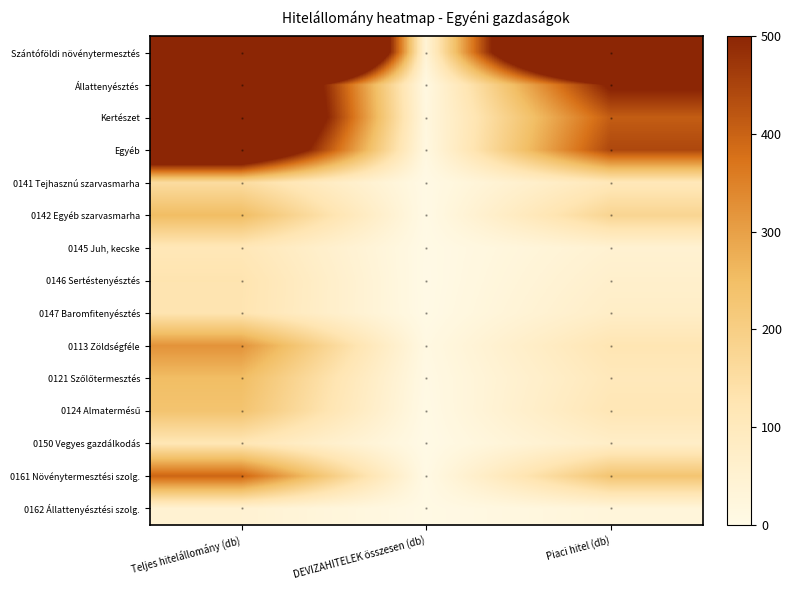

Which series has the largest range (max minus min)?

Szántóföldi növénytermesztés